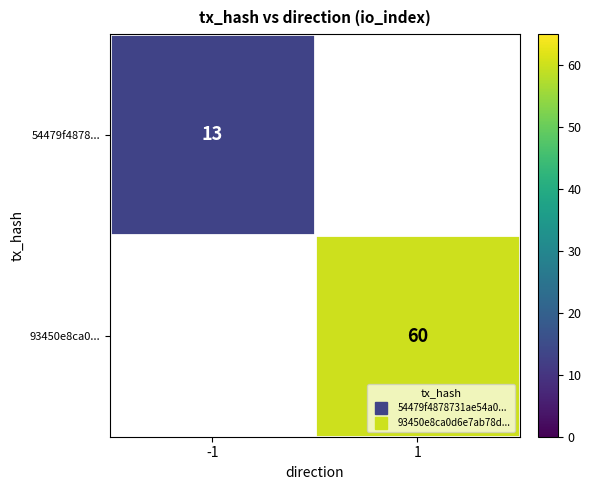

What is the minimum value for 54479f4878...?

13.0